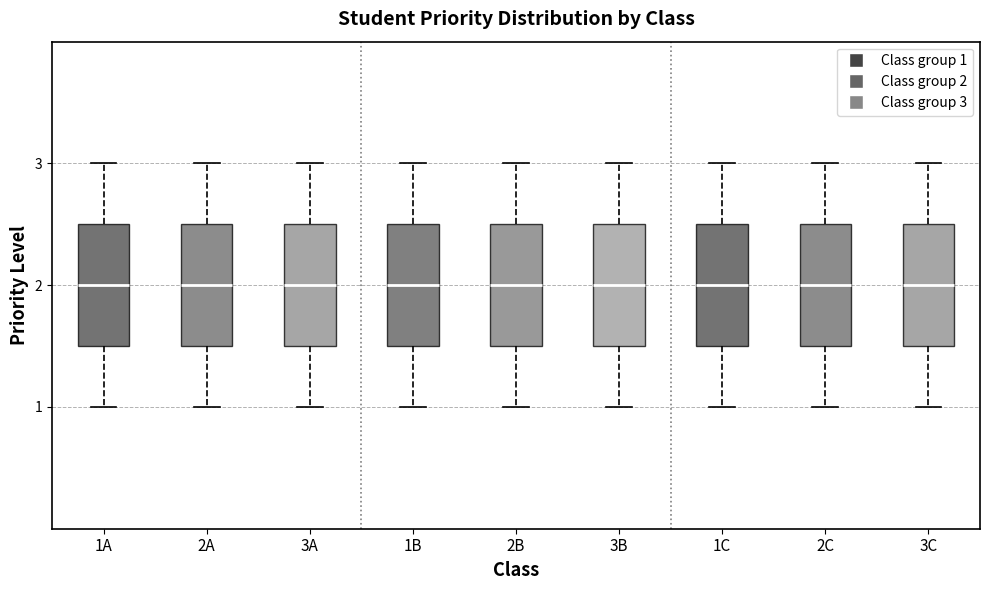

Reading left to right, read every box against the y-axis: the position of its median line, the range the box covers, and the ends of its whiskers. The values are not printed on the chart, so give them approximately, as read against the axis.

1A: median 2.0, box 1.5 to 2.5, whiskers 1.0 to 3.0
2A: median 2.0, box 1.5 to 2.5, whiskers 1.0 to 3.0
3A: median 2.0, box 1.5 to 2.5, whiskers 1.0 to 3.0
1B: median 2.0, box 1.5 to 2.5, whiskers 1.0 to 3.0
2B: median 2.0, box 1.5 to 2.5, whiskers 1.0 to 3.0
3B: median 2.0, box 1.5 to 2.5, whiskers 1.0 to 3.0
1C: median 2.0, box 1.5 to 2.5, whiskers 1.0 to 3.0
2C: median 2.0, box 1.5 to 2.5, whiskers 1.0 to 3.0
3C: median 2.0, box 1.5 to 2.5, whiskers 1.0 to 3.0